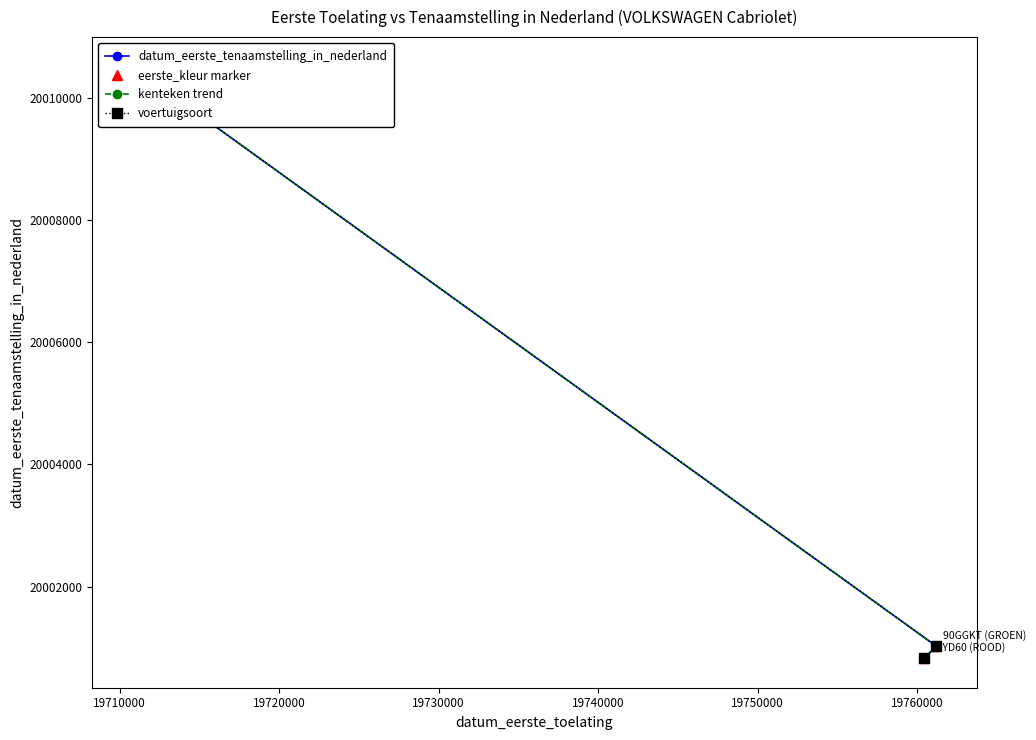

How many lines are shown in the chart?

4